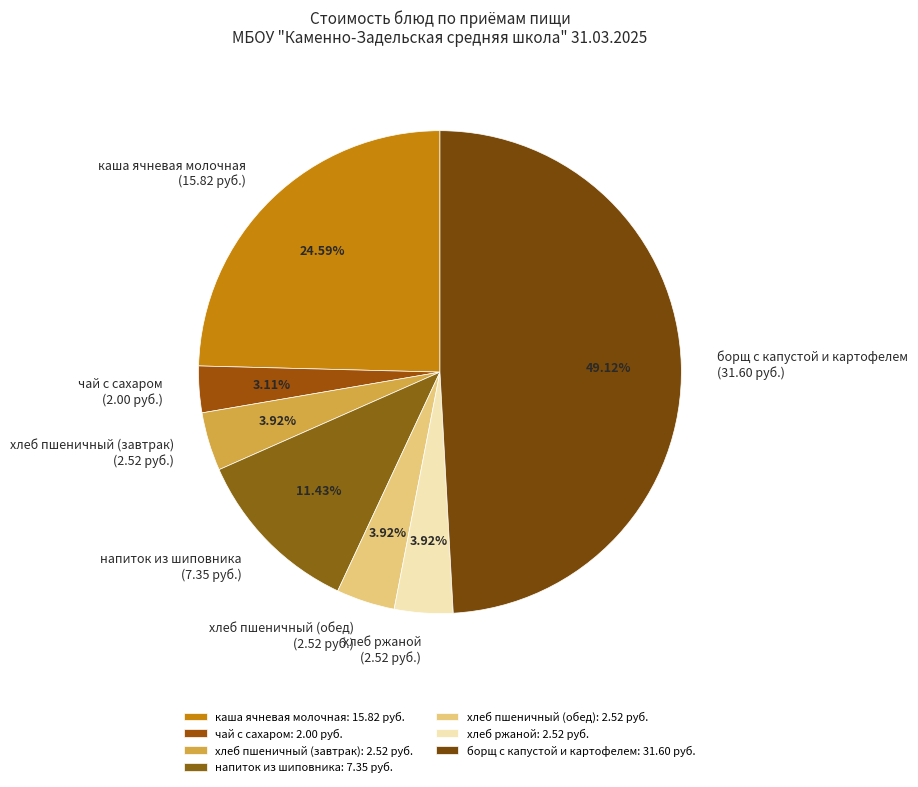

To the nearest percent, what portion does хлеб пшеничный (обед) represent?

4%